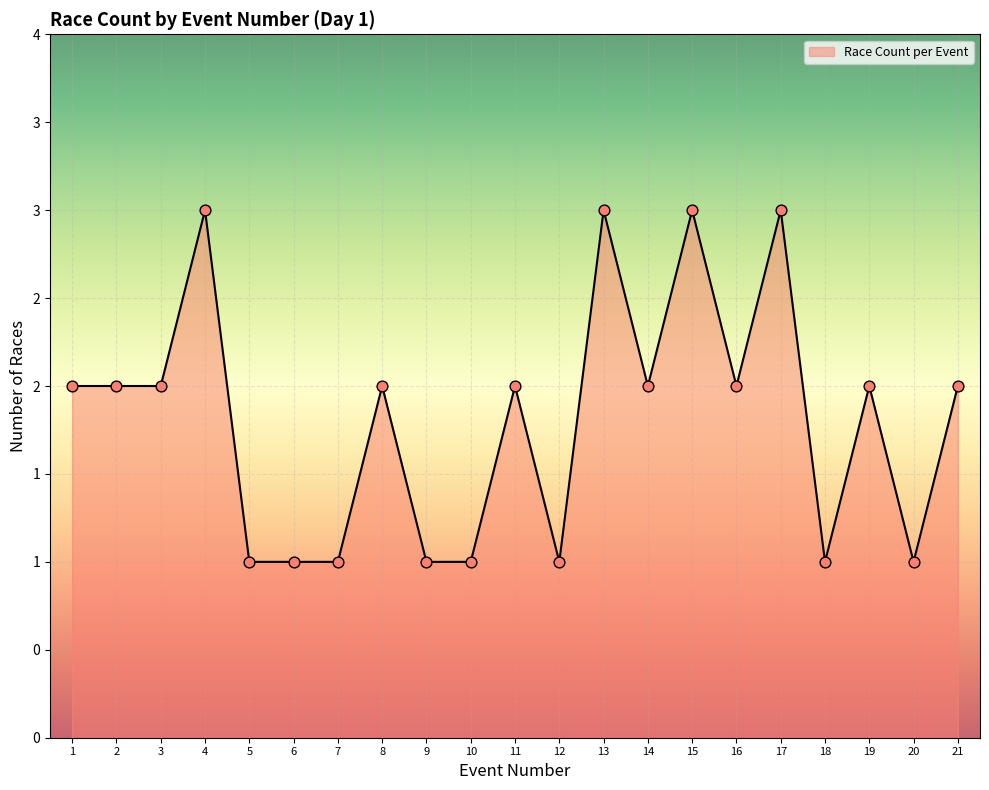

Is this an area chart (filled region under the line)?

Yes